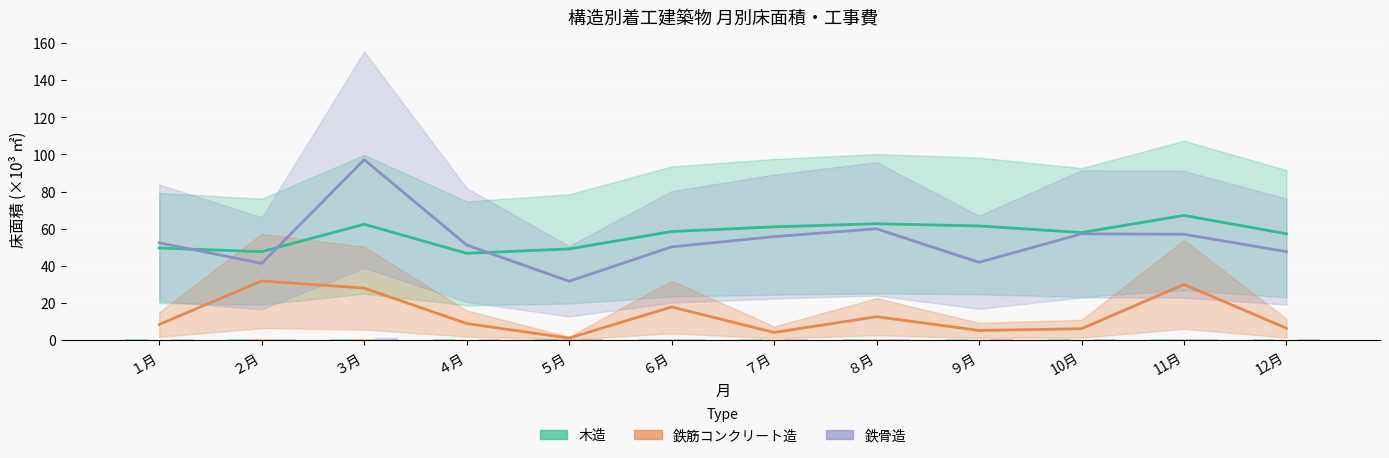

Read the 鉄骨造 (床面積 ×10³㎡) value at ８月.

59.9